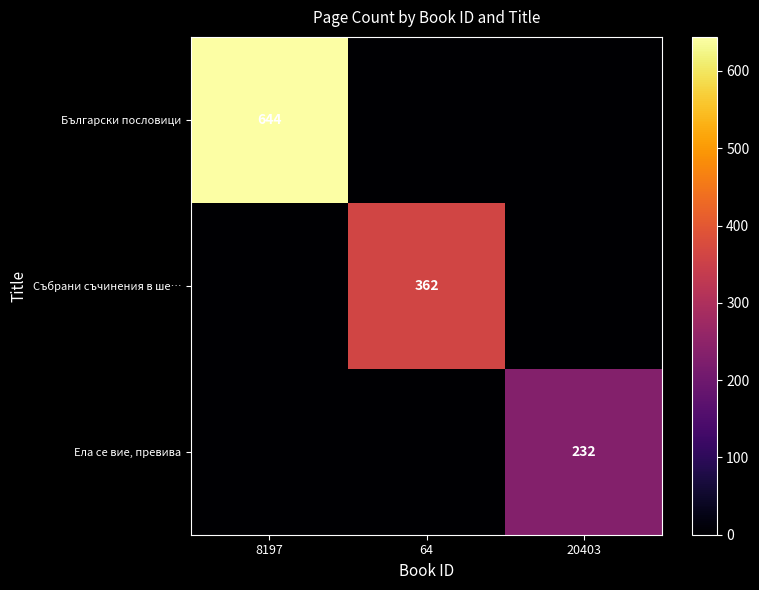

At how many categories does at least one series exceed 110?

3